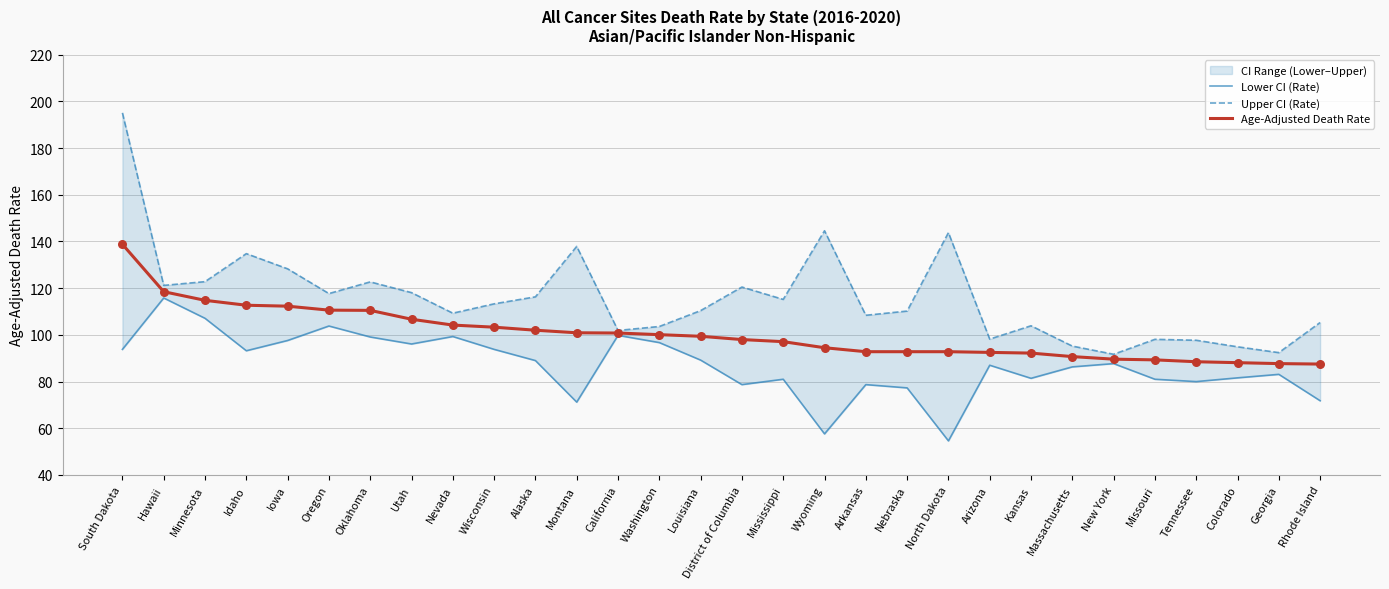

What is the total value across all series at South Dakota?

427.7